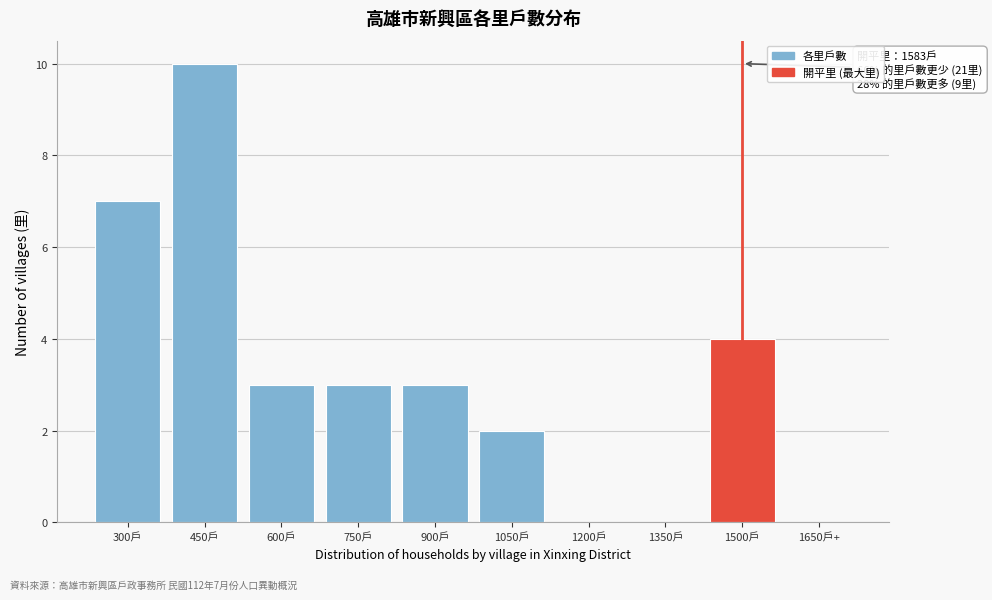

Reading left to right, transcribe all the data shown in this chart.

300戶=7	450戶=10	600戶=3	750戶=3	900戶=3	1050戶=2	1200戶=0	1350戶=0	1500戶=4	1650戶+=0